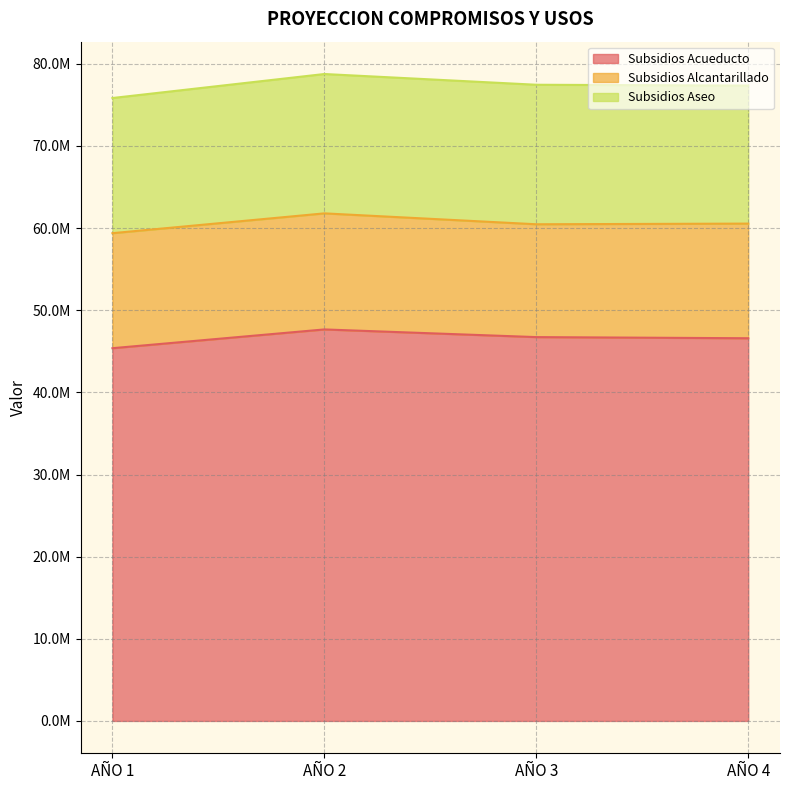

Does the chart display data point markers on the line(s)?

No